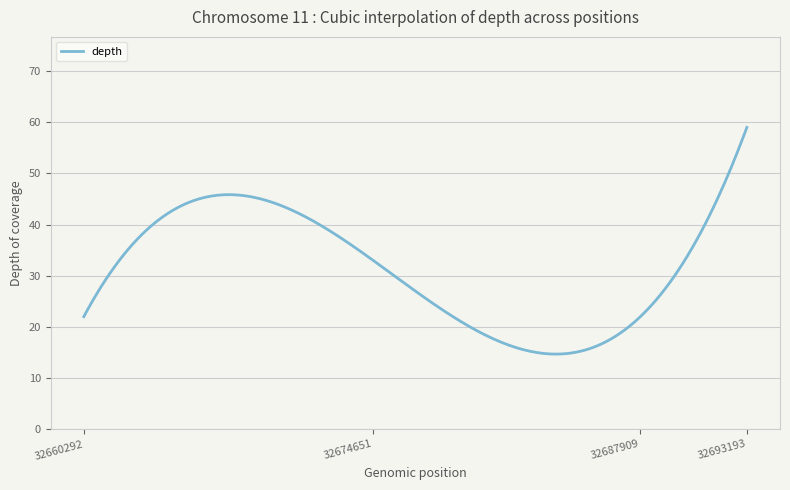

What is the maximum value shown in the chart?

59.0